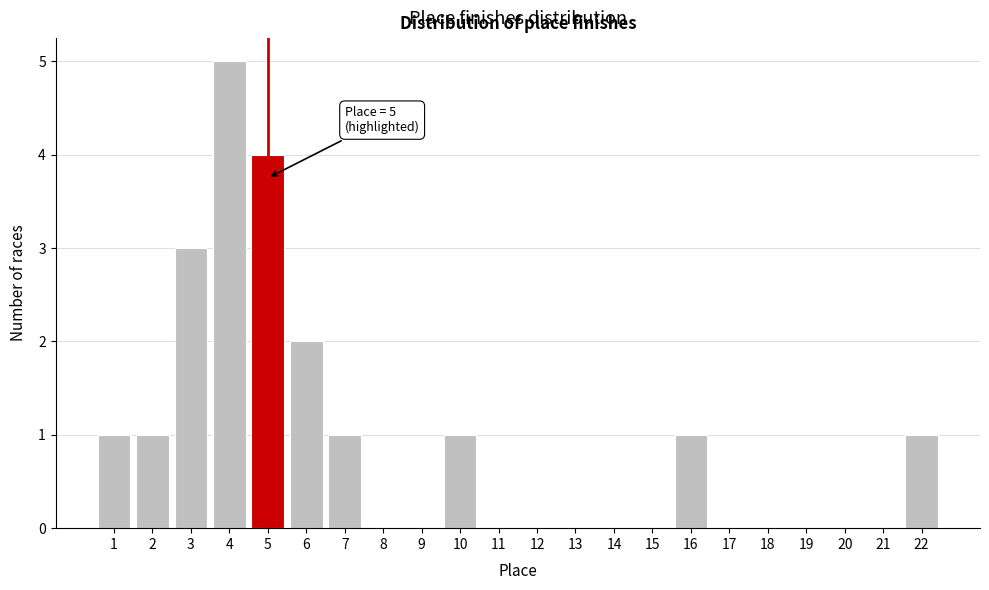

Which range on the x-axis has the tallest bar?

3.5 to 4.5